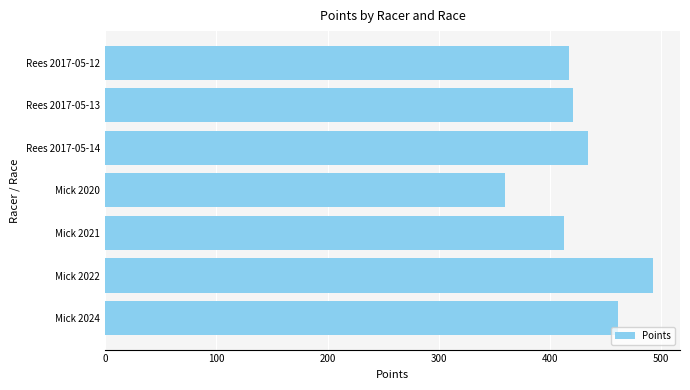

Read the value at Mick 2021.

412.5